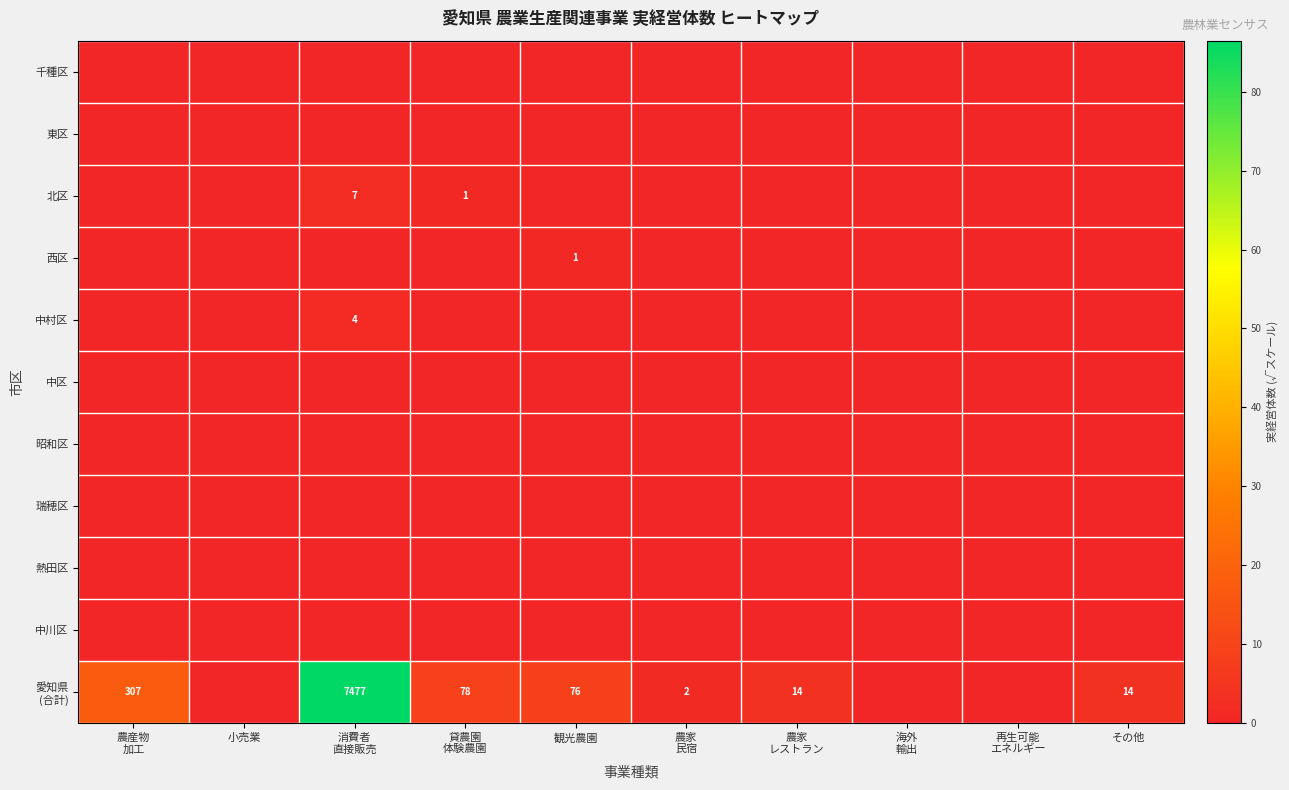

Rank the series at 小売業 from lowest to highest value.

千種区, 東区, 北区, 西区, 中村区, 中区, 昭和区, 瑞穂区, 熱田区, 中川区, 愛知県 (合計)